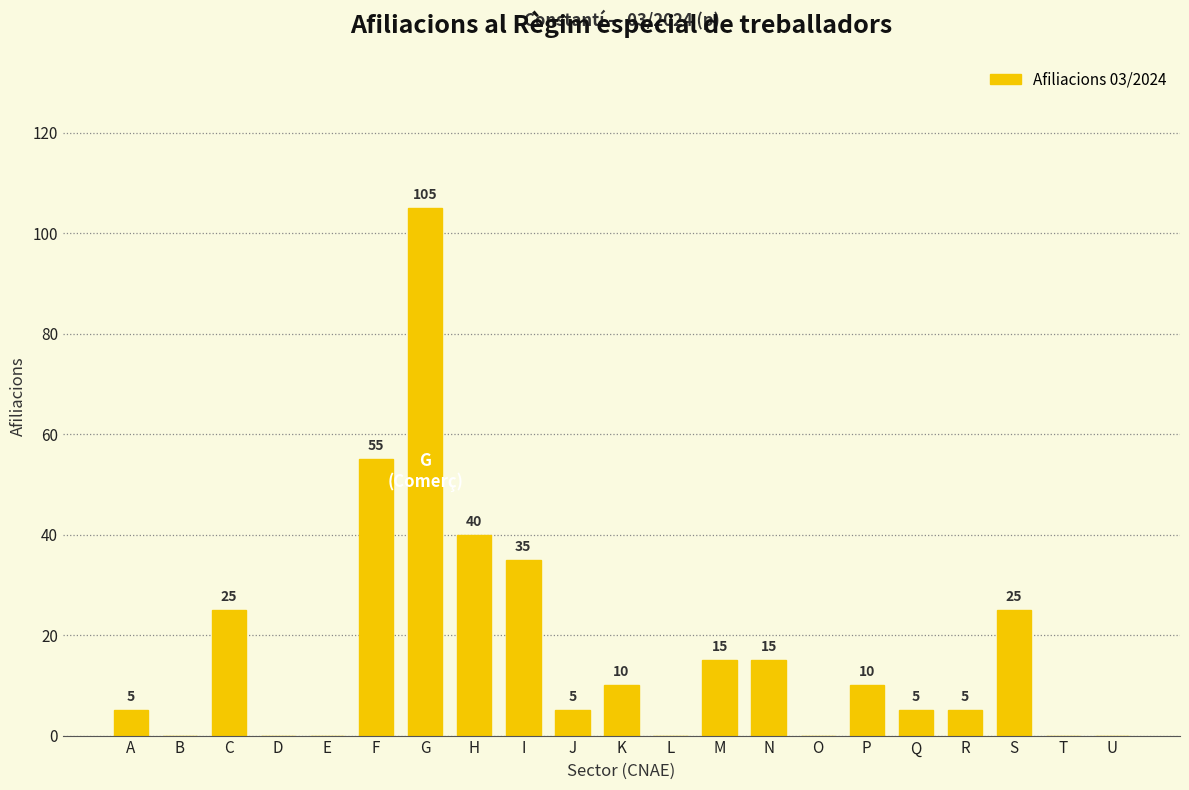

Read the value at M, to the nearest 10.

20